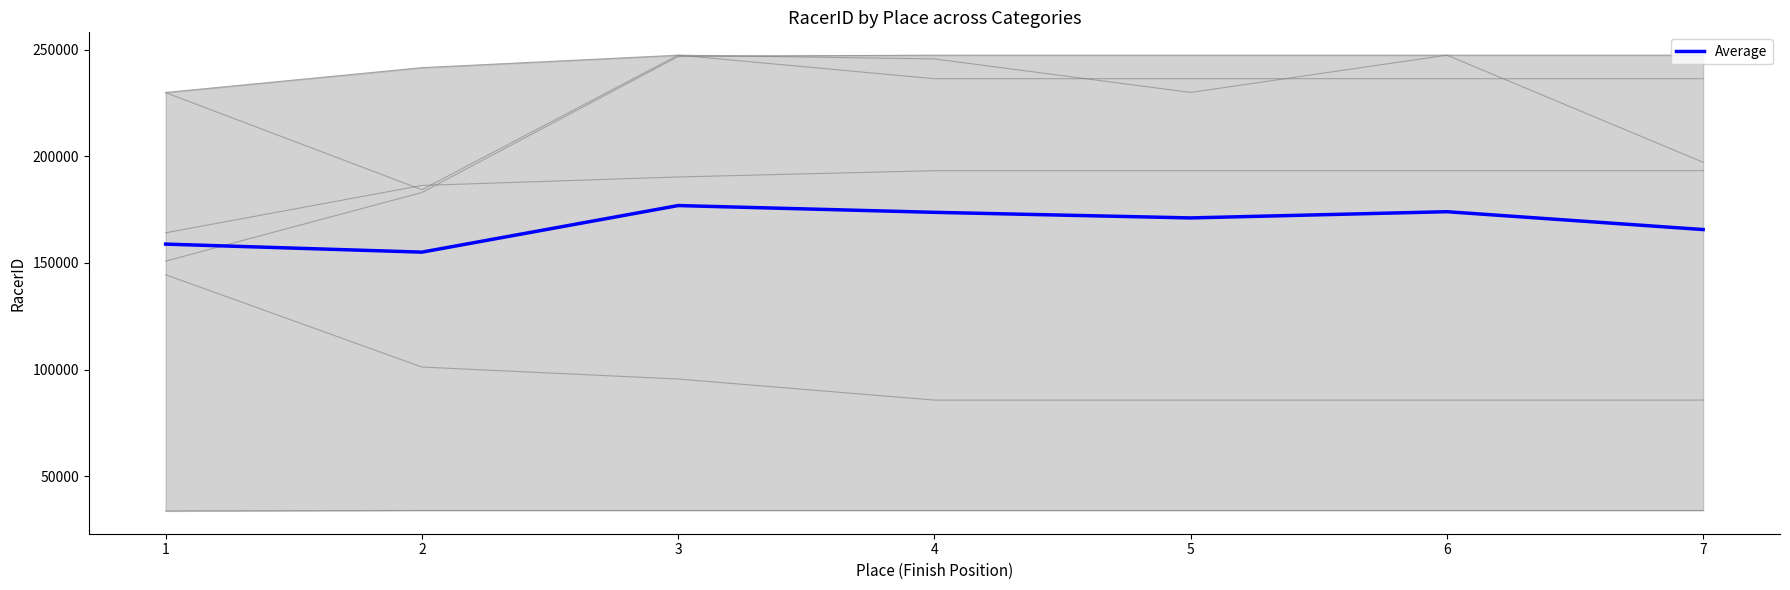

How many points are higher than both their immediate neighbors (excluding endpoints)?

2